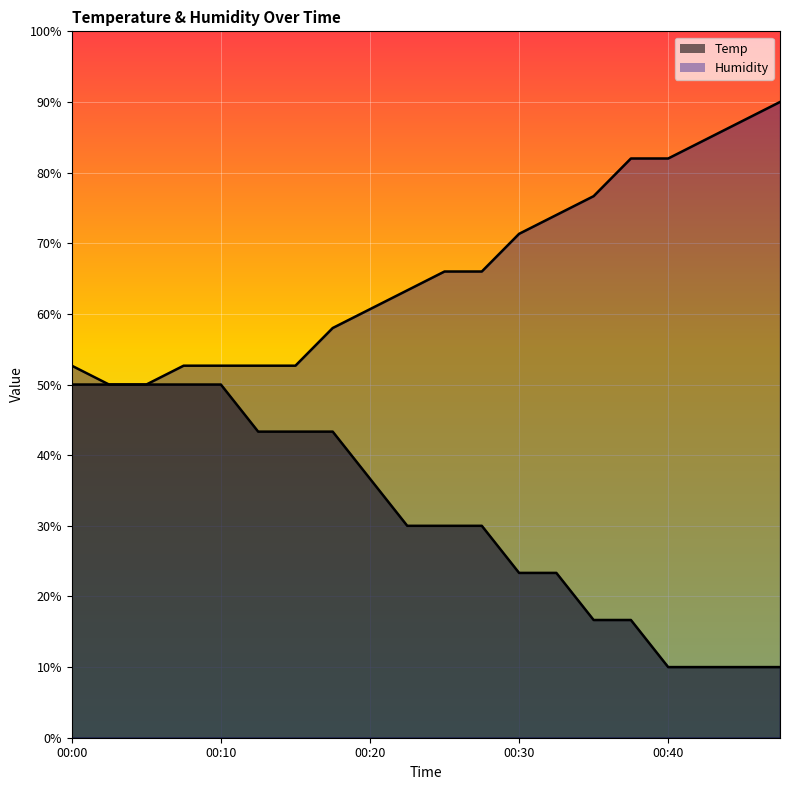

True or false: Humidity has more than 1 interior local peaks.

False